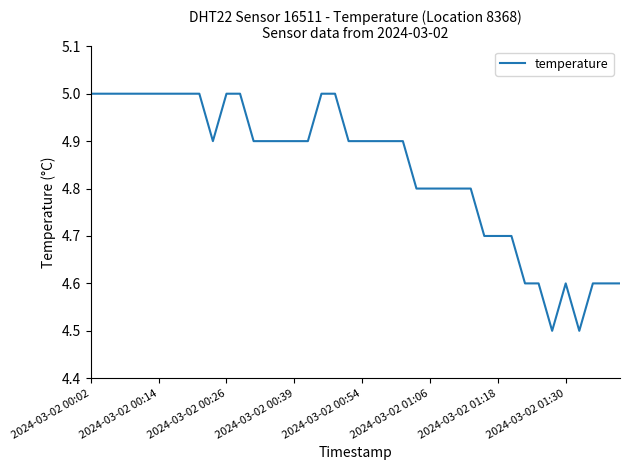

What is the difference between the maximum and minimum values?

0.5